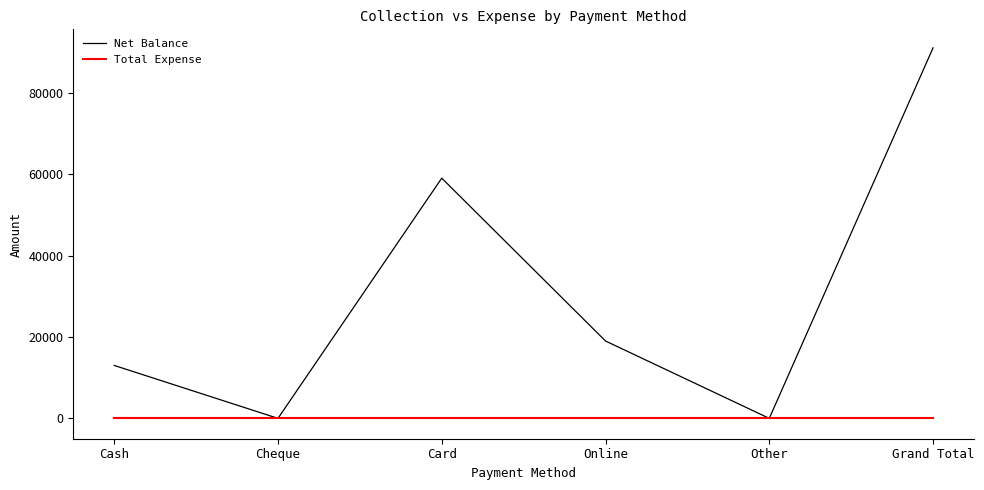

At which category is the sum across all series the highest?

Grand Total